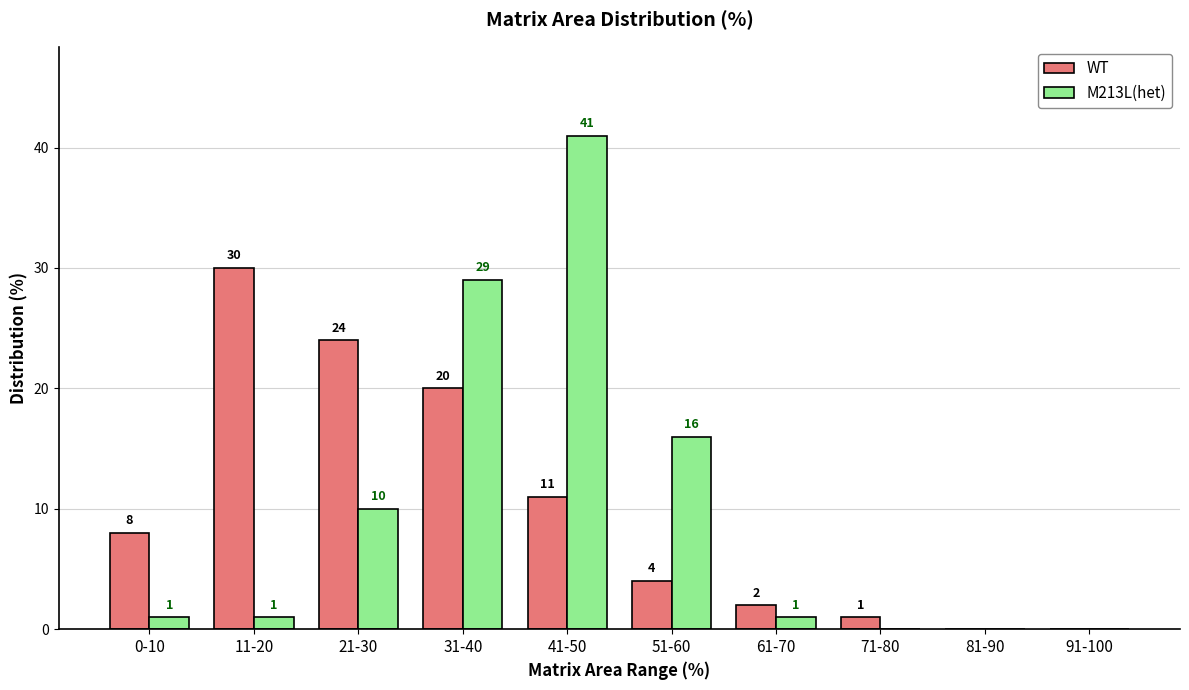

Is it true that WT equals 30 at 11-20?

True